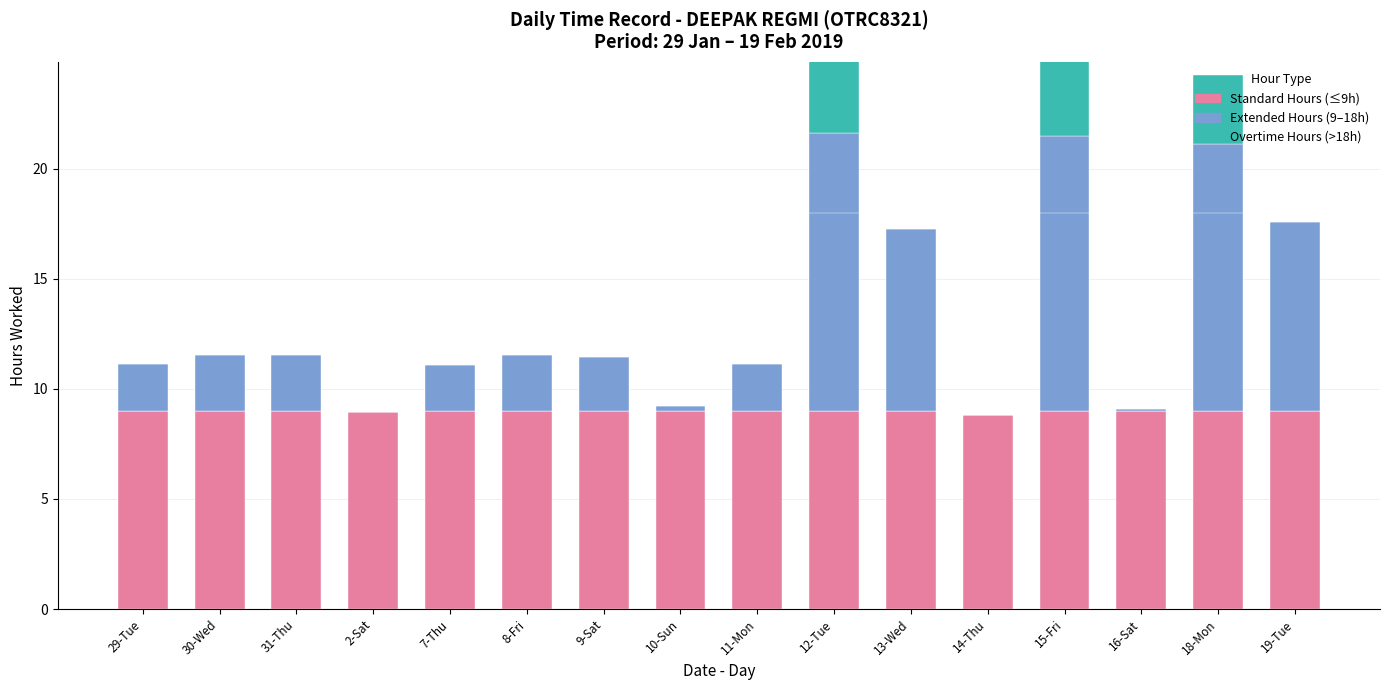

How many groups of bars are there?

16